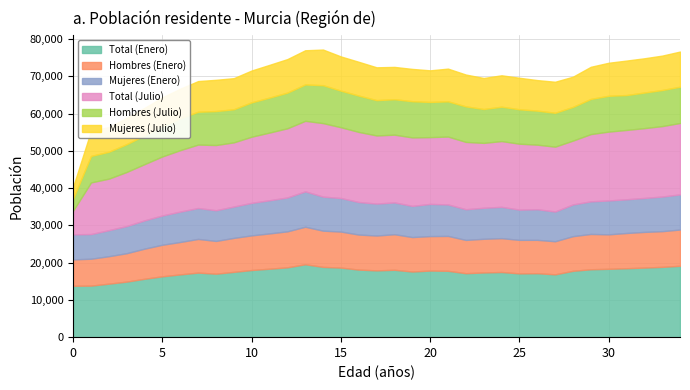

Count the number of data series in this chart.

6